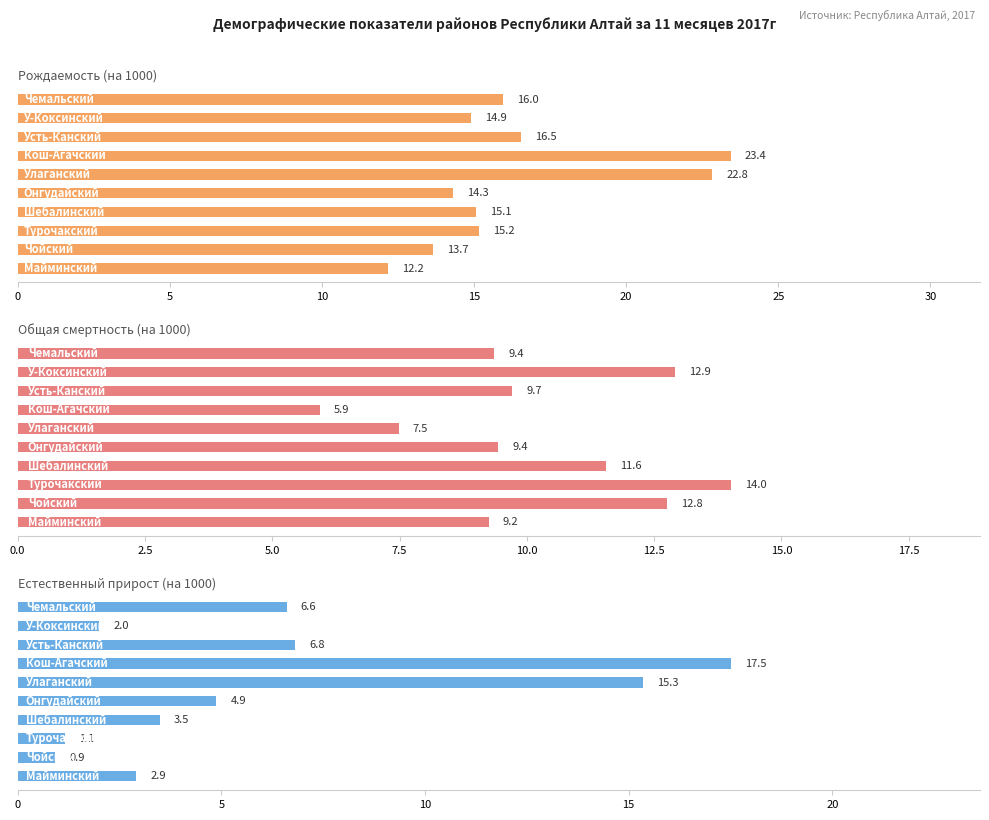

Which series changed the most between 15 and 35?

Естественный прирост (на 1000)